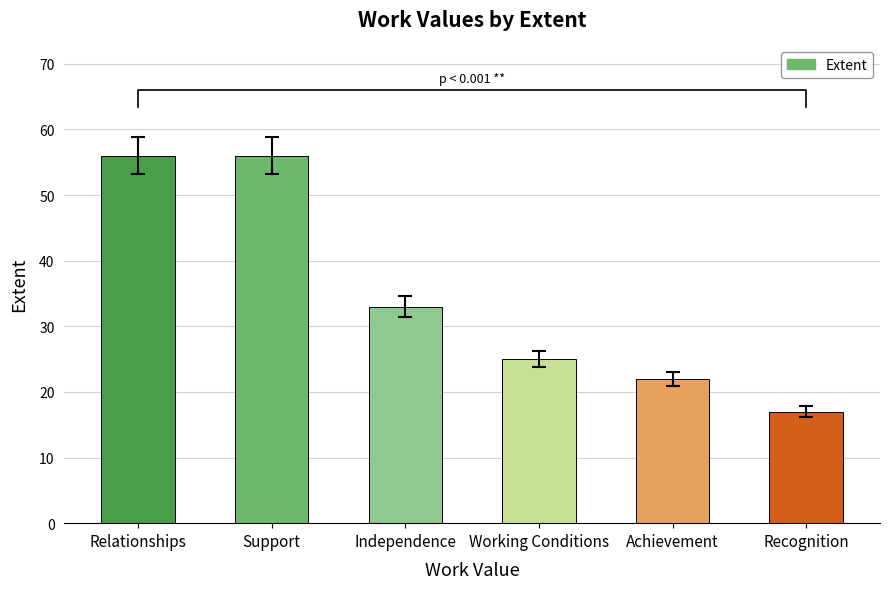

List the labels in order of value, largest first.

Relationships, Support, Independence, Working Conditions, Achievement, Recognition